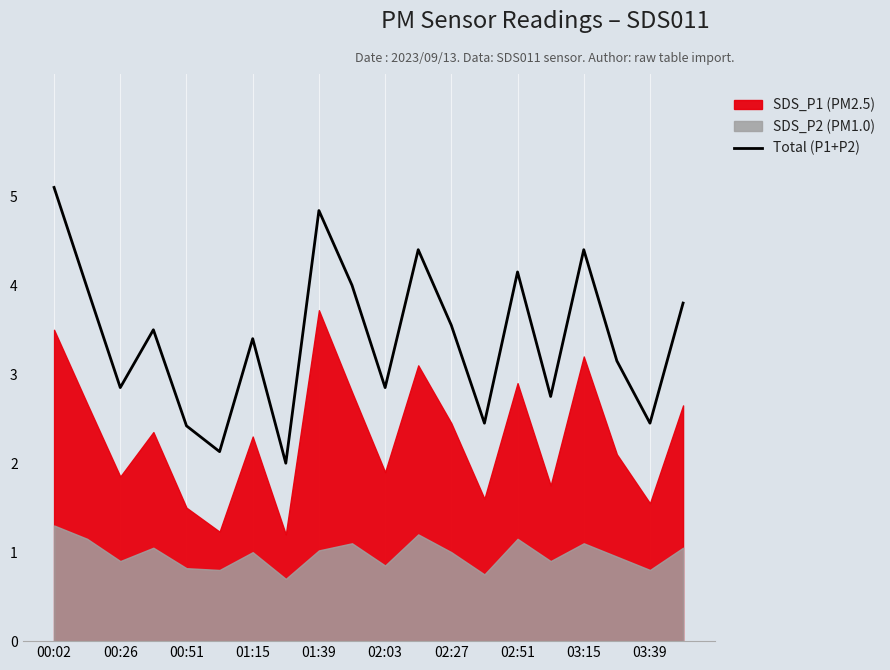

True or false: Total (P1+P2) has a value of 4.2 at 03:39.

False